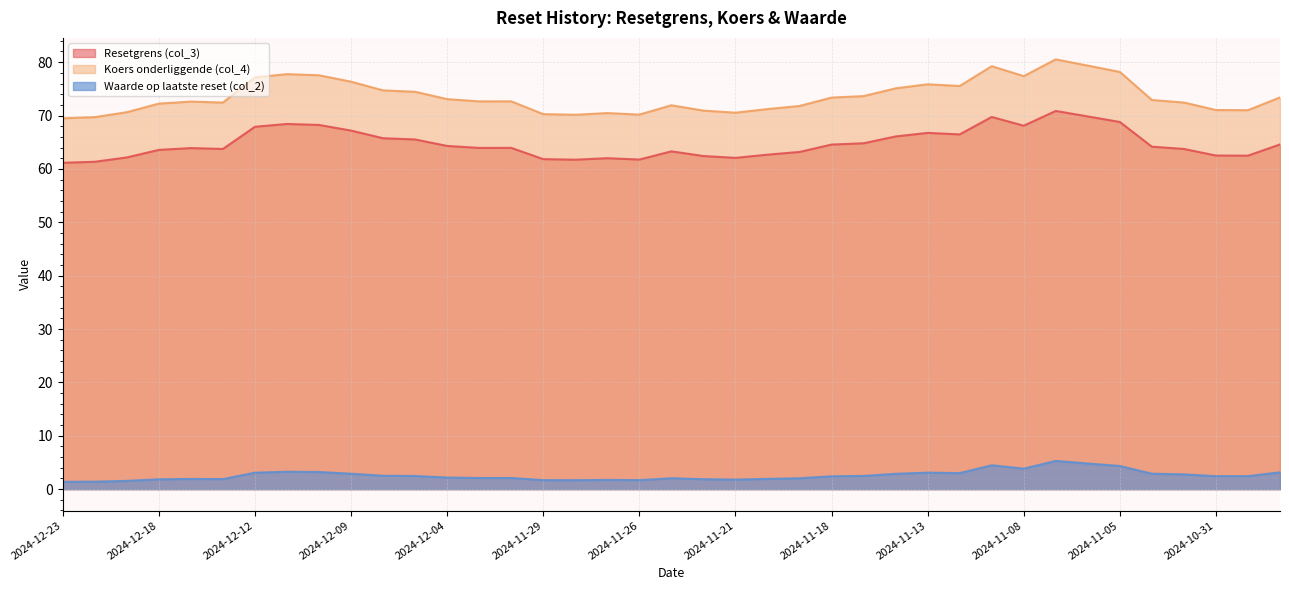

What position from the right is 2024-11-15?

14